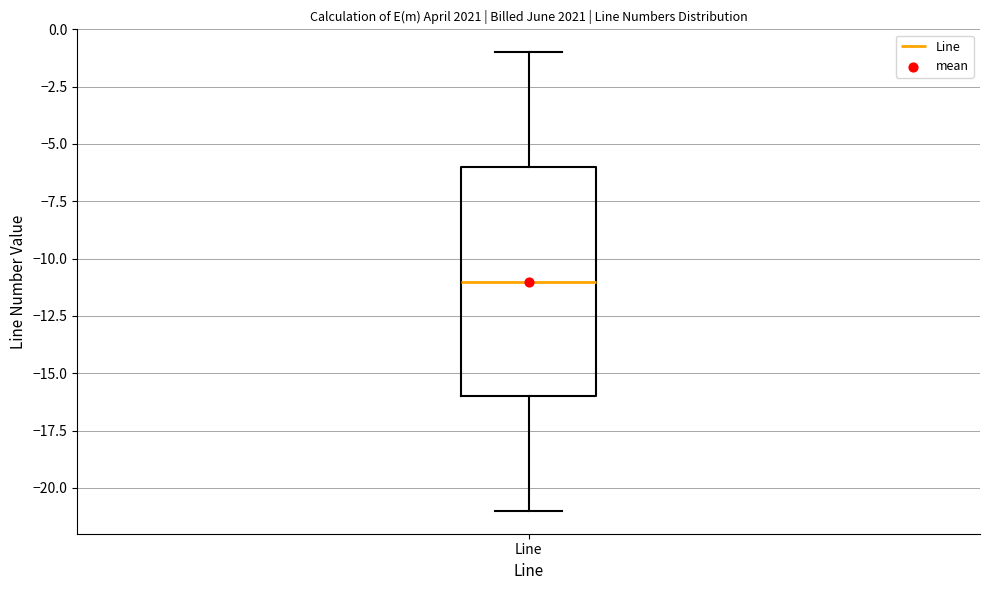

Where does the lower whisker of the box for Line end on the y-axis? The values are not printed on the chart, so give them approximately, as read against the axis.

-21